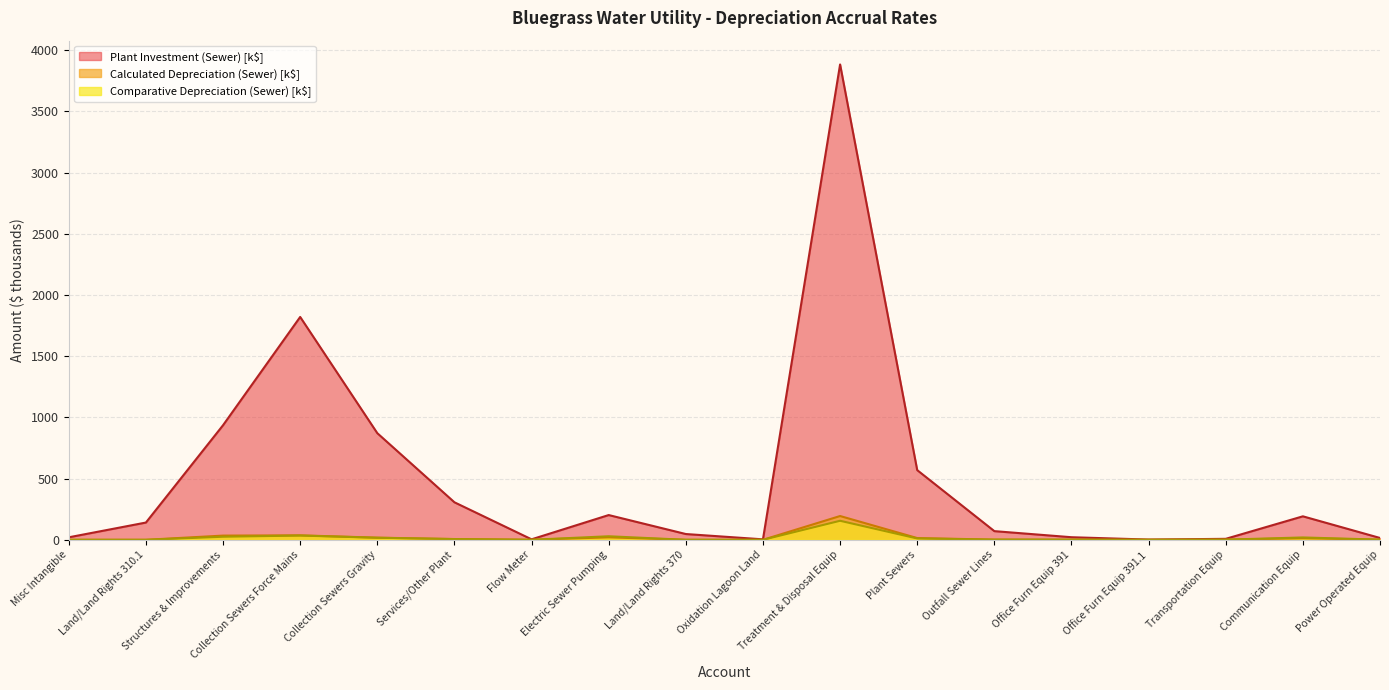

Where is the first local maximum for Comparative Depreciation (Sewer)?

Collection Sewers Force Mains